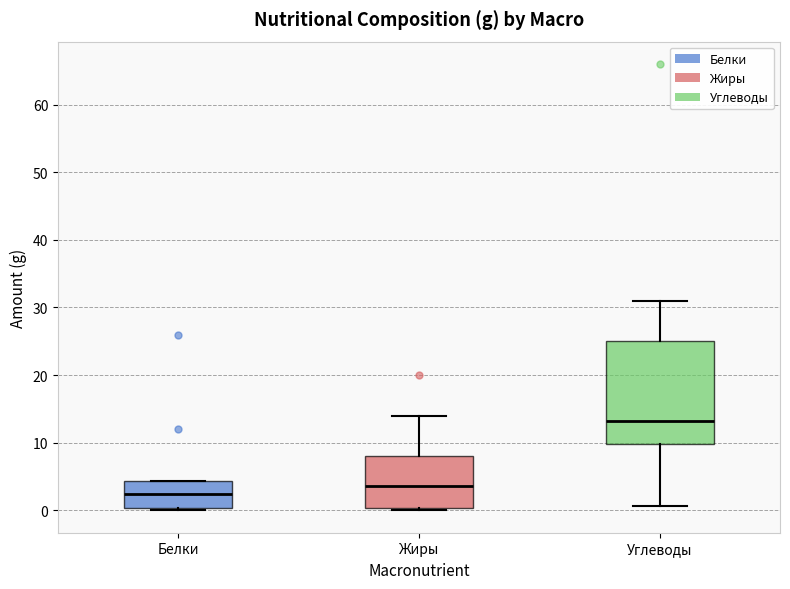

Reading left to right, read every box against the y-axis: the position of its median line, the range the box covers, and the ends of its whiskers. The values are not printed on the chart, so give them approximately, as read against the axis.

Белки: median 2, box 0 to 4, whiskers 0 (just below the box's lower edge) to 4
Жиры: median 4, box 0 to 8, whiskers 0 (just below the box's lower edge) to 14
Углеводы: median 13, box 10 to 25, whiskers 1 to 31